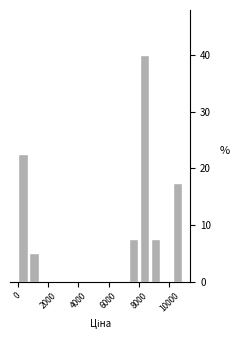

Read against the x-axis, roughly where is the centre of the tallest bar?

8400